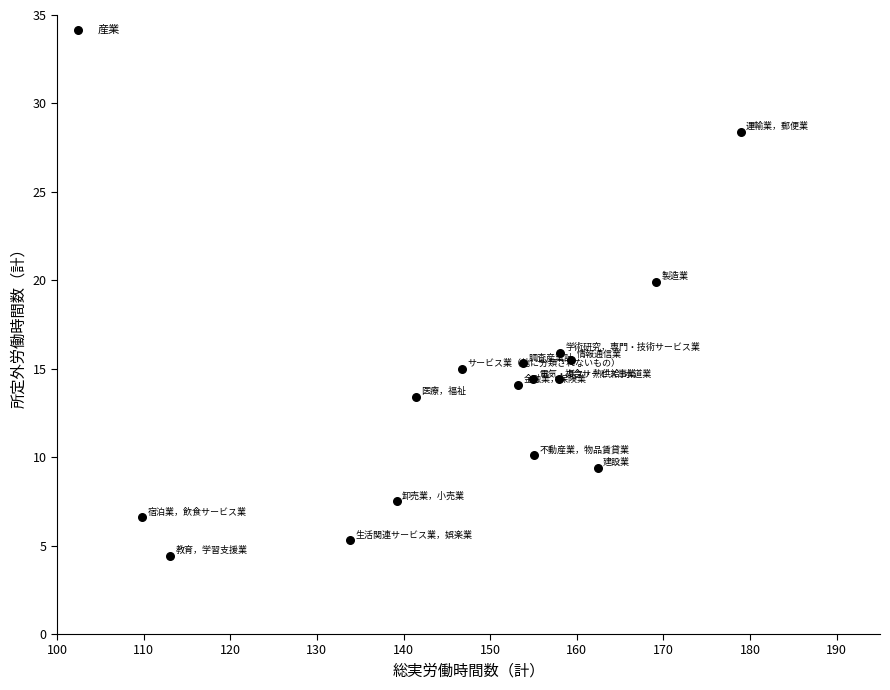

What is the range of X values (max minus min)?

69.1